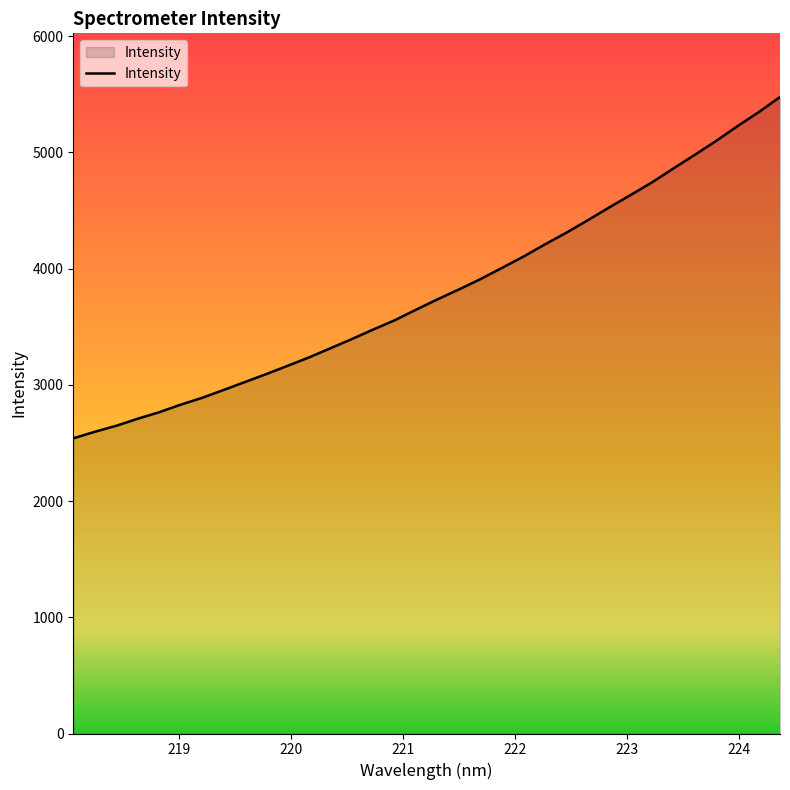

What is the smallest value displayed?

2539.4